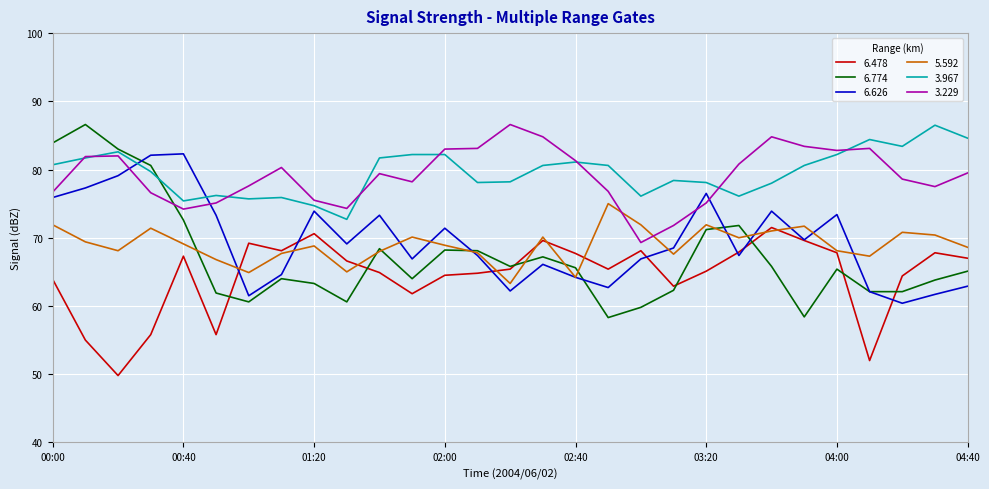

Does the chart display data point markers on the line(s)?

No